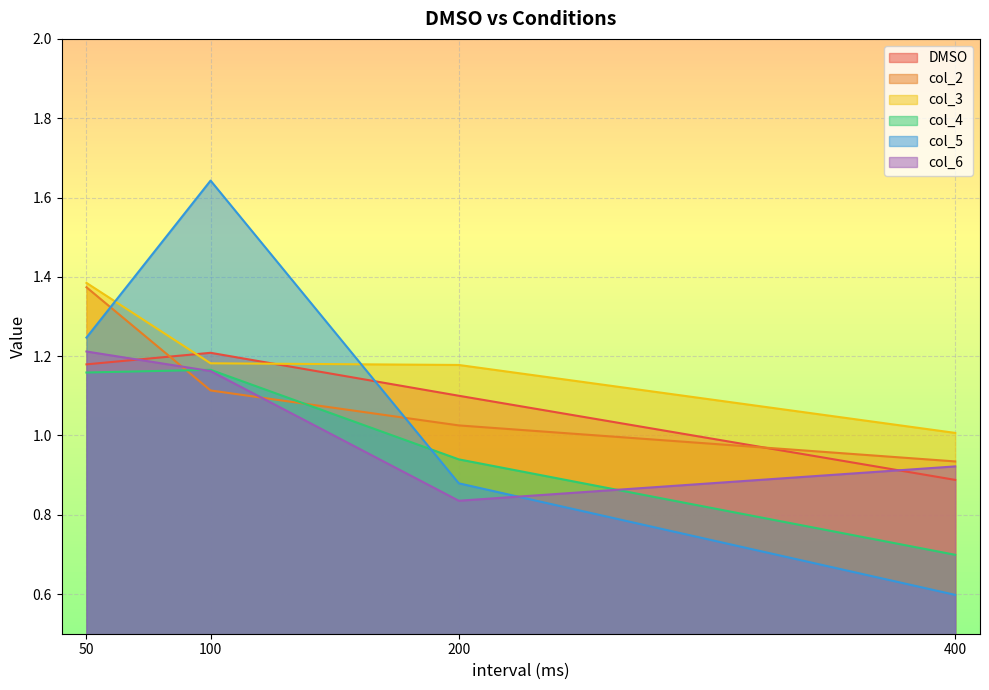

Is the value of col_4 at 200 greater than the value of DMSO at 50?

No